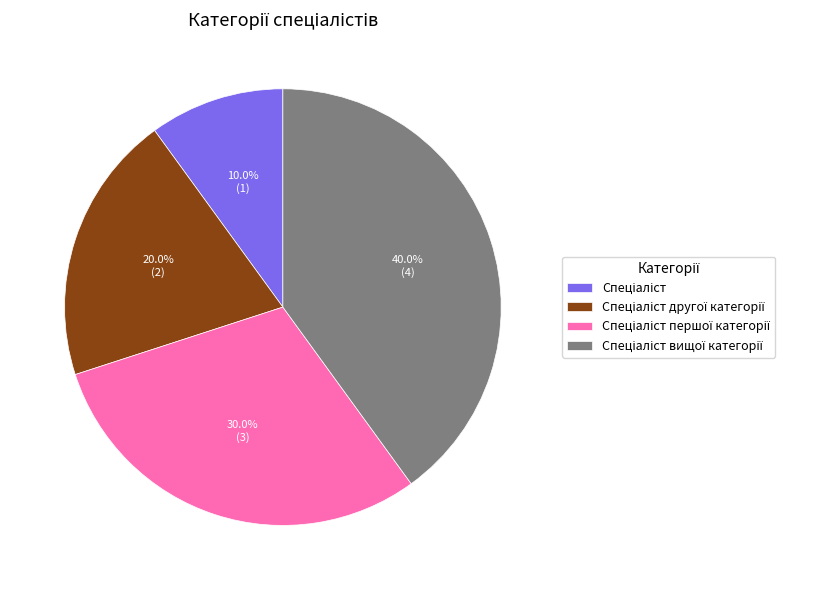

Does any single category account for the majority?

No